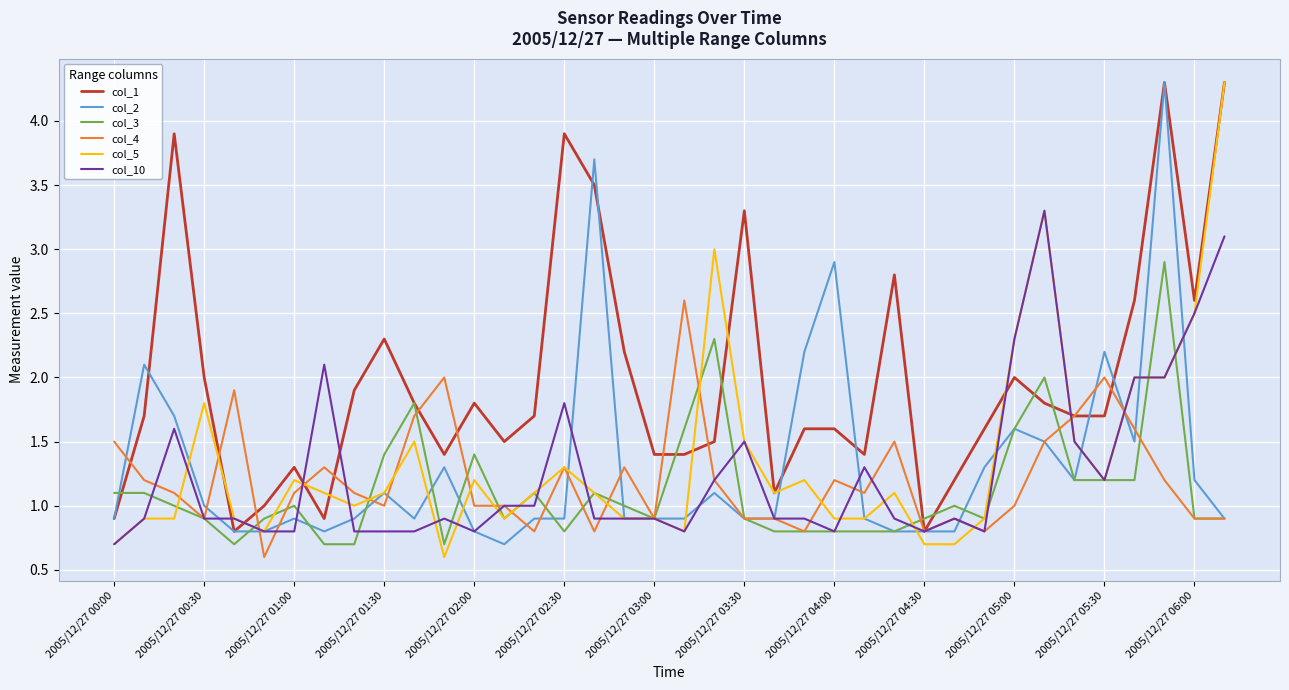

What is the greatest value displayed?

4.3